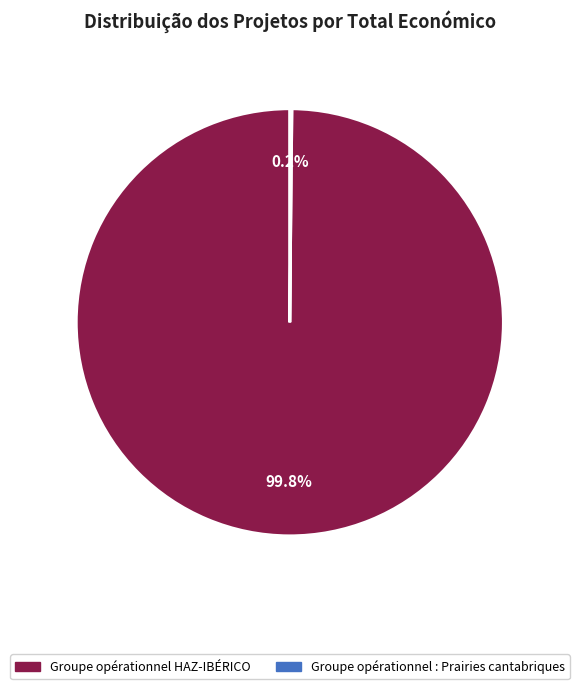

Does any single category account for the majority?

Yes